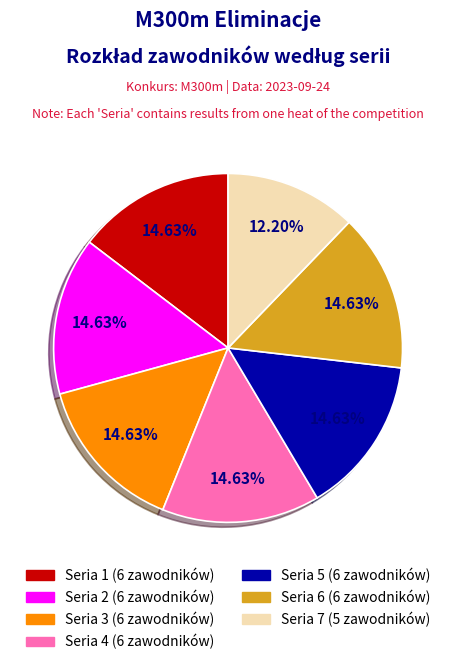

How much of the chart is everything except Seria 5?

85.4%